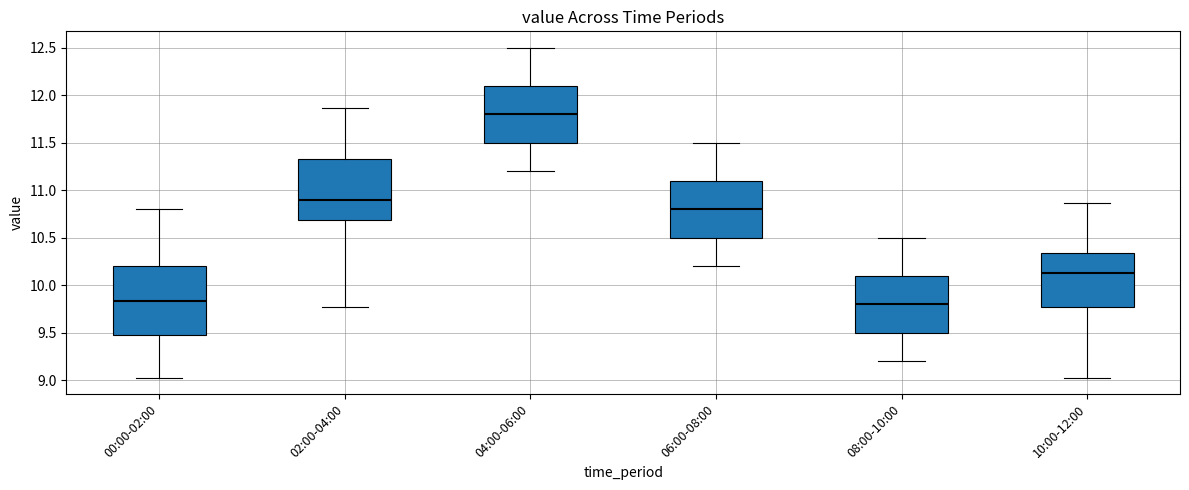

Where does the median line of the box for 06:00-08:00 sit on the y-axis? The values are not printed on the chart, so give them approximately, as read against the axis.

10.80